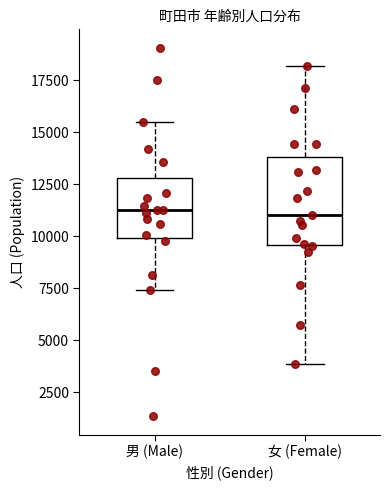

Reading left to right, read every box against the y-axis: the position of its median line, the range the box covers, and the ends of its whiskers. The values are not printed on the chart, so give them approximately, as read against the axis.

男 (Male): median 11500, box 10000 to 13000, whiskers 7500 to 15500
女 (Female): median 11000, box 9500 to 14000, whiskers 4000 to 18000